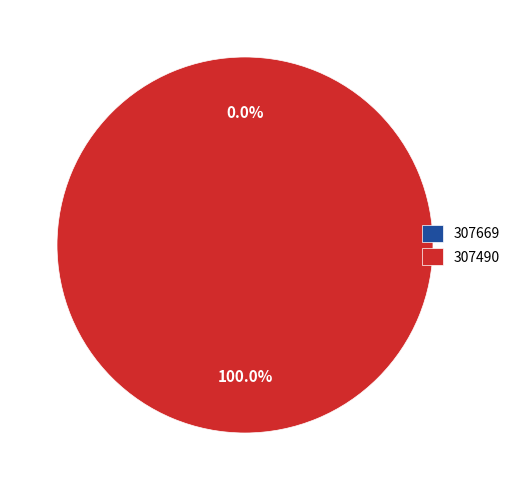

How many slices are in this pie chart?

2